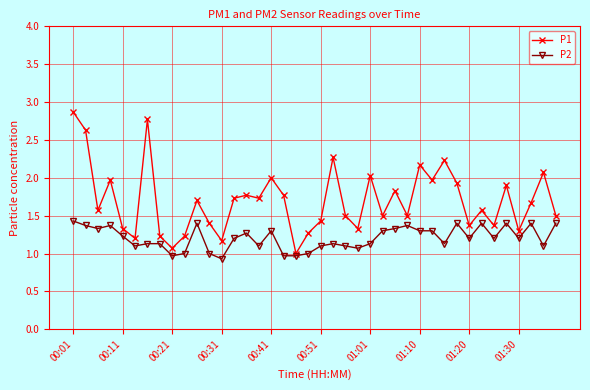

What are all the series names shown in the legend?

P1, P2